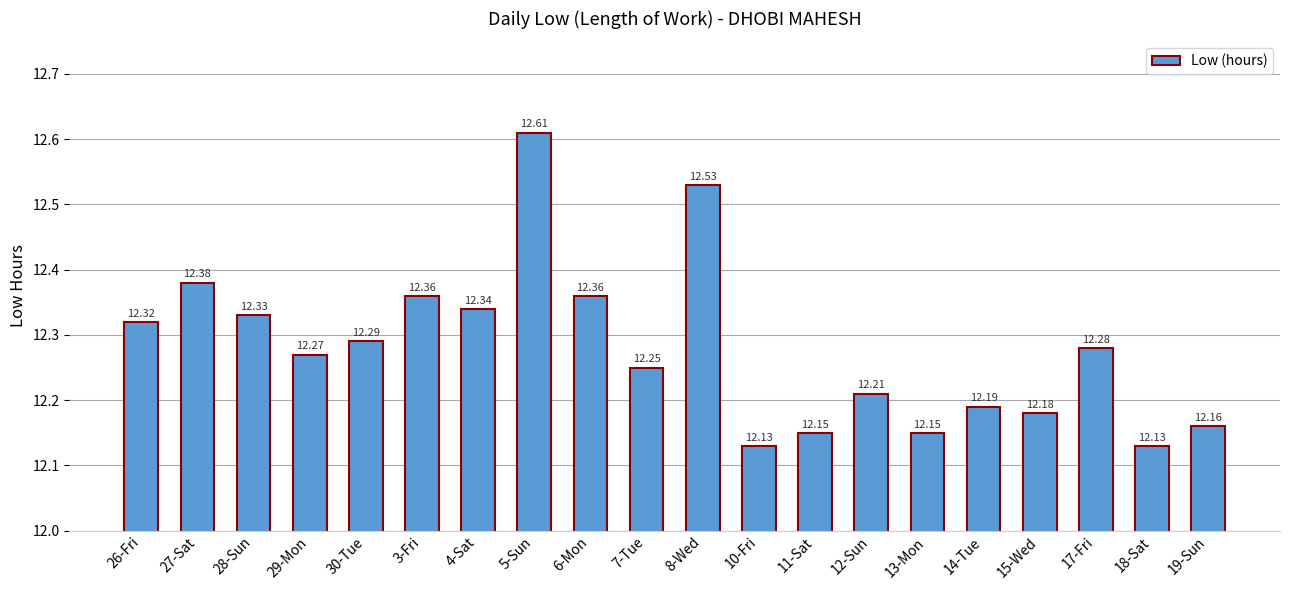

Between 5-Sun and 3-Fri, which is larger?

5-Sun